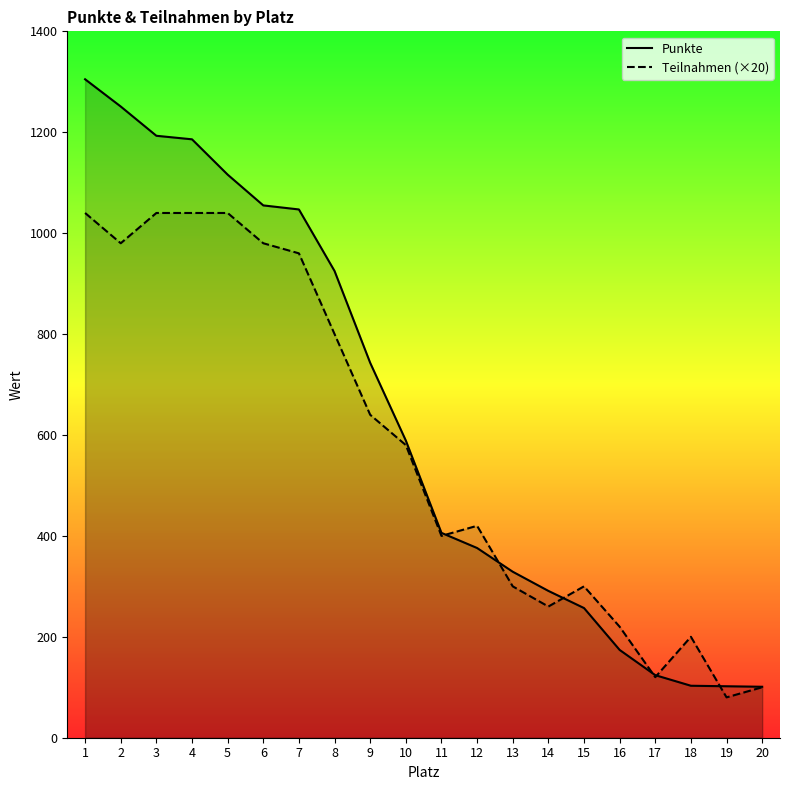

Which label corresponds to the smallest value in the chart?

19